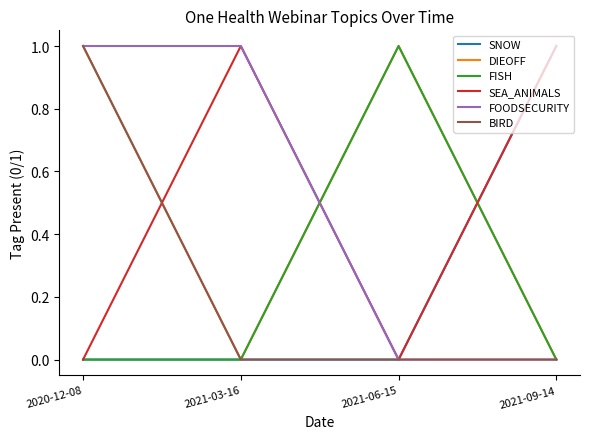

The value of DIEOFF at 2021-03-16 is 0. True or false?

True